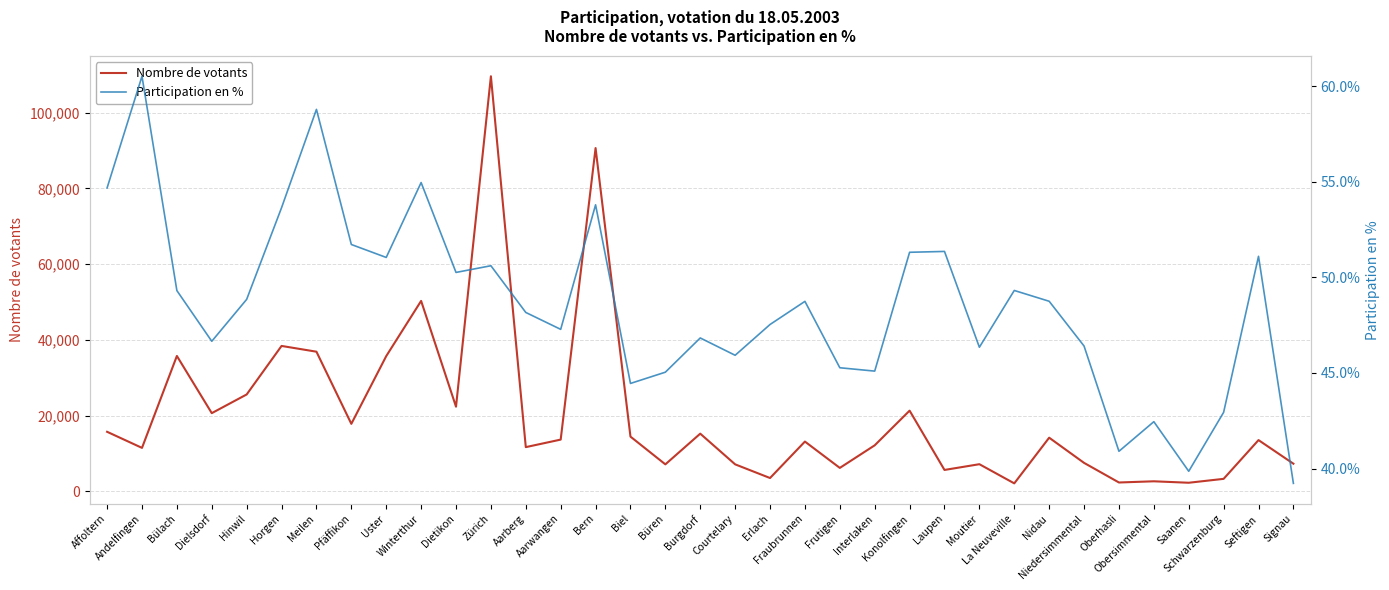

True or false: Participation en % and Nombre de votants intersect in this chart.

False